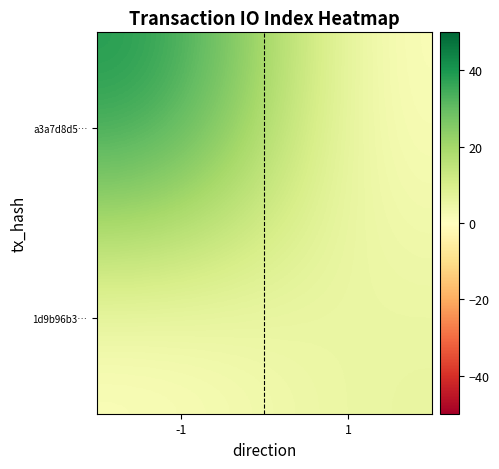

Between 1 and -1, which is larger?

-1